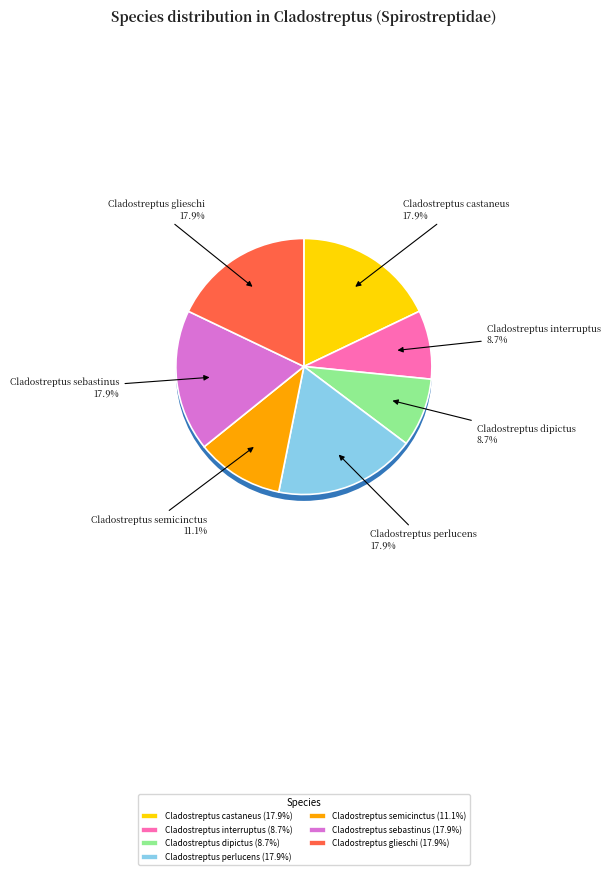

Which category has the biggest portion of the pie?

Cladostreptus glieschi